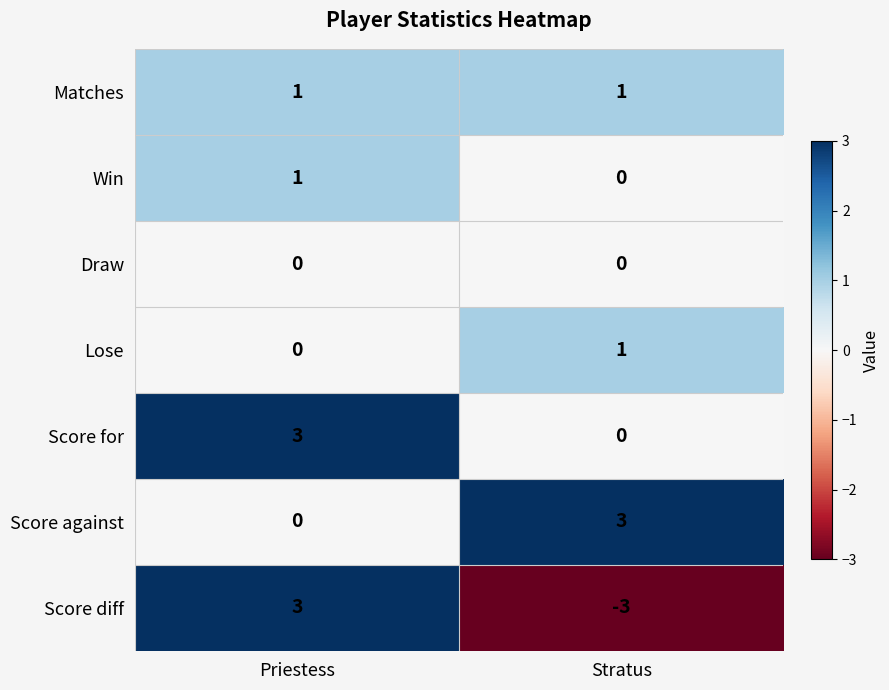

Which series changed the most between Priestess and Stratus?

Score diff